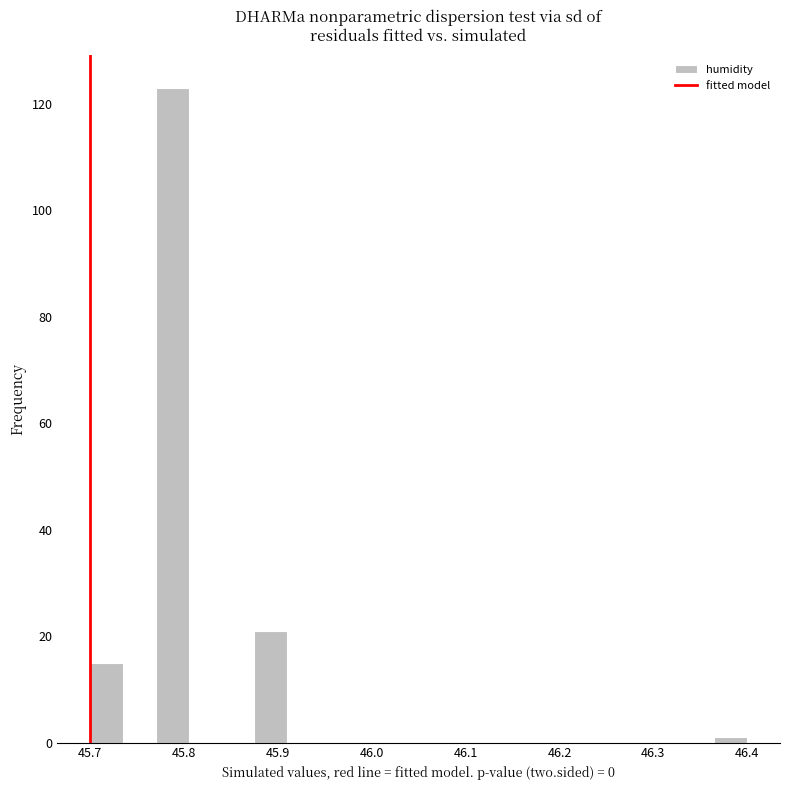

Read against the x-axis, roughly where is the centre of the tallest bar?

45.79